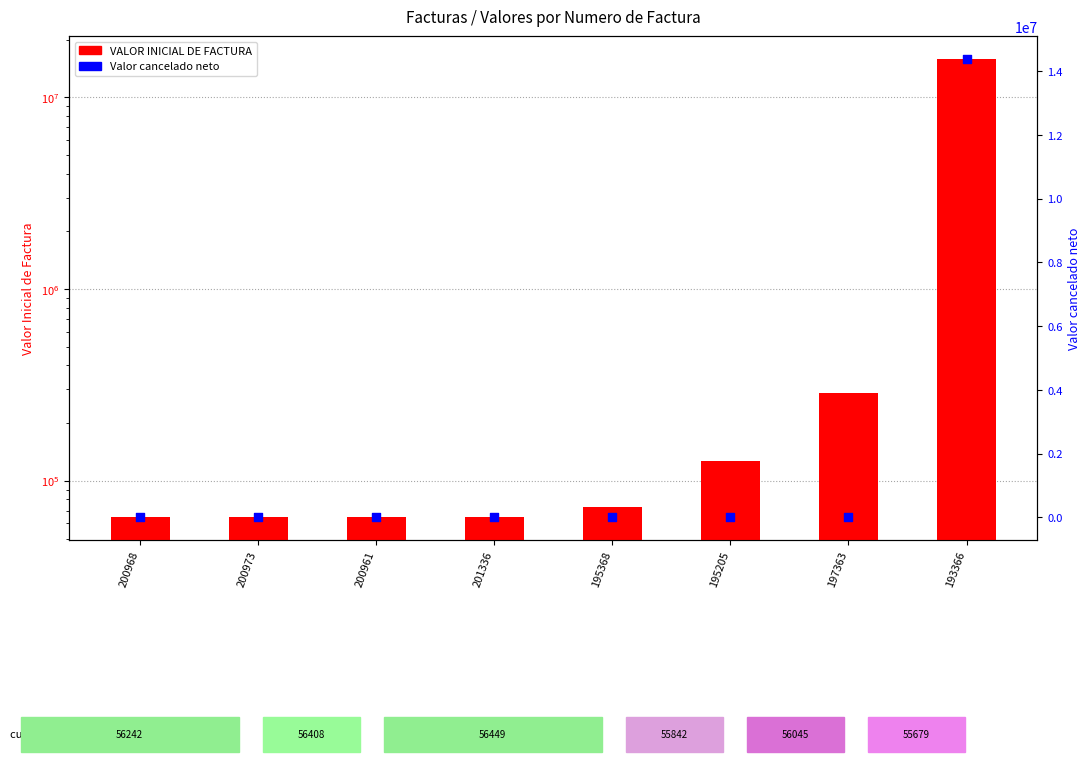

Which series has the largest total across all categories?

VALOR INICIAL DE FACTURA